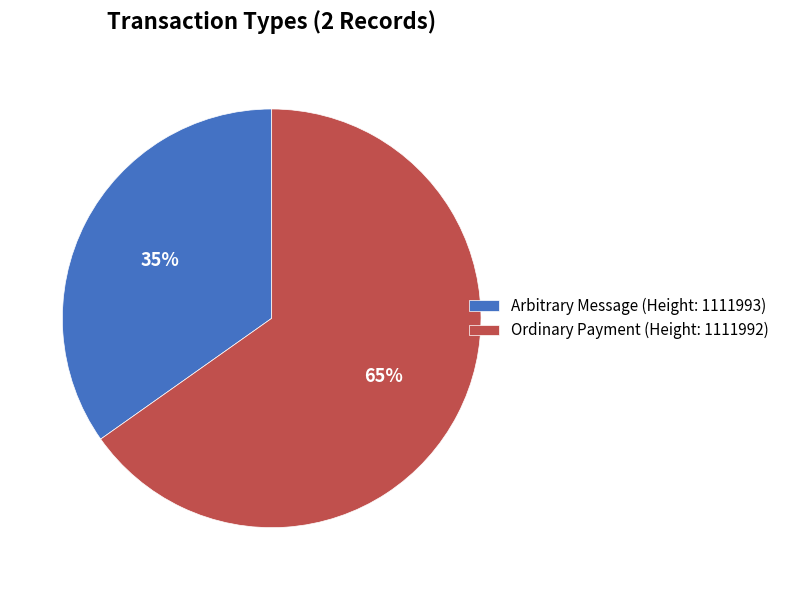

How many slices are in this pie chart?

2